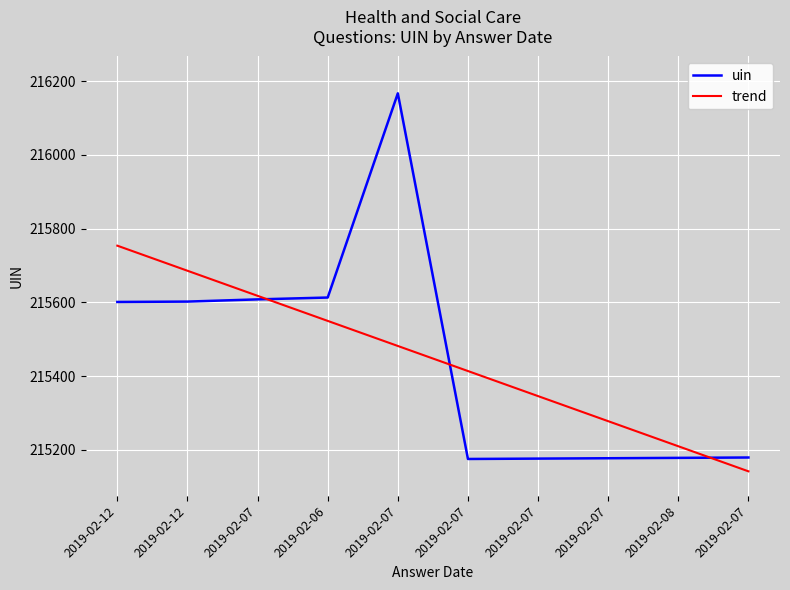

What is the difference between the highest and lowest values at 2019-02-07?

9.7